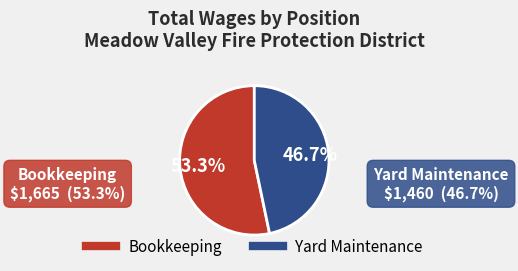

Rank the categories by value from highest to lowest.

Bookkeeping, Yard Maintenance